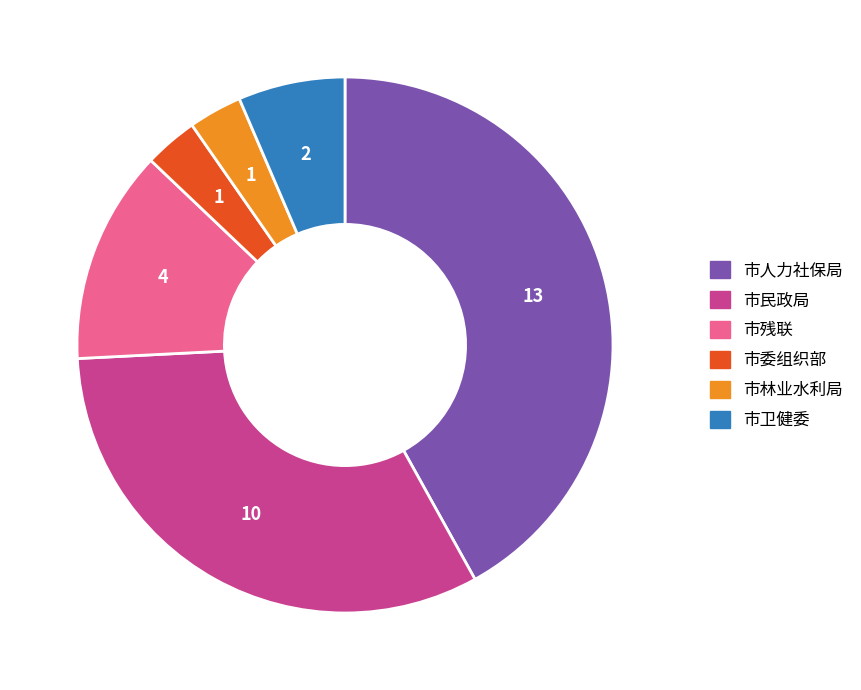

Which category has the biggest portion of the pie?

市人力社保局